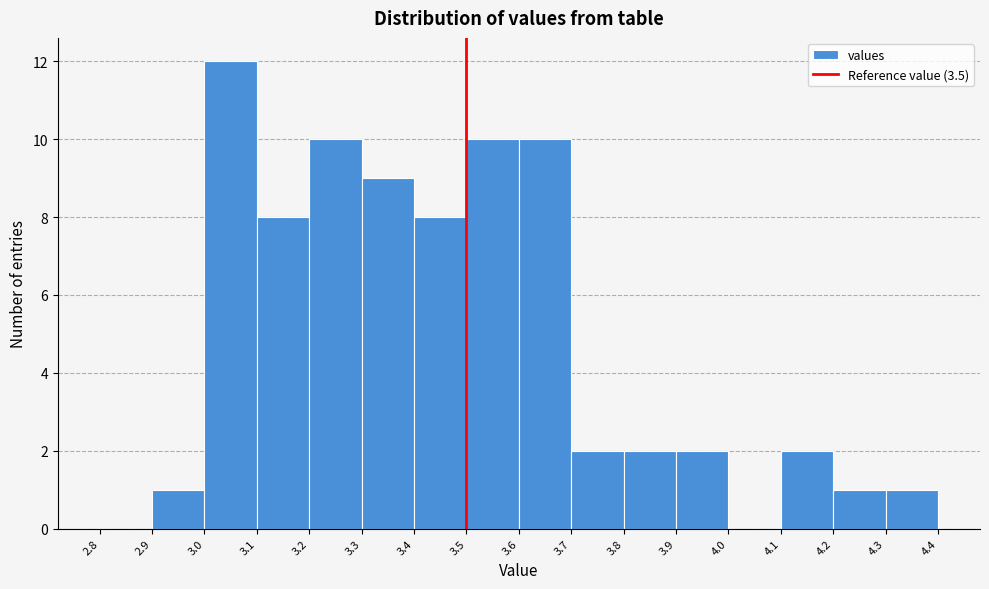

Reading left to right, list every bar in this chart as the range it spans on the x-axis followed by its height. The values are not printed on the chart, so give them approximately, as read against the axis.

2.8 to 2.9: 0
2.9 to 3.0: 1
3.0 to 3.1: 12
3.1 to 3.2: 8
3.2 to 3.3: 10
3.3 to 3.4: 9
3.4 to 3.5: 8
3.5 to 3.6: 10
3.6 to 3.7: 10
3.7 to 3.8: 2
3.8 to 3.9: 2
3.9 to 4.0: 2
4.0 to 4.1: 0
4.1 to 4.2: 2
4.2 to 4.3: 1
4.3 to 4.4: 1